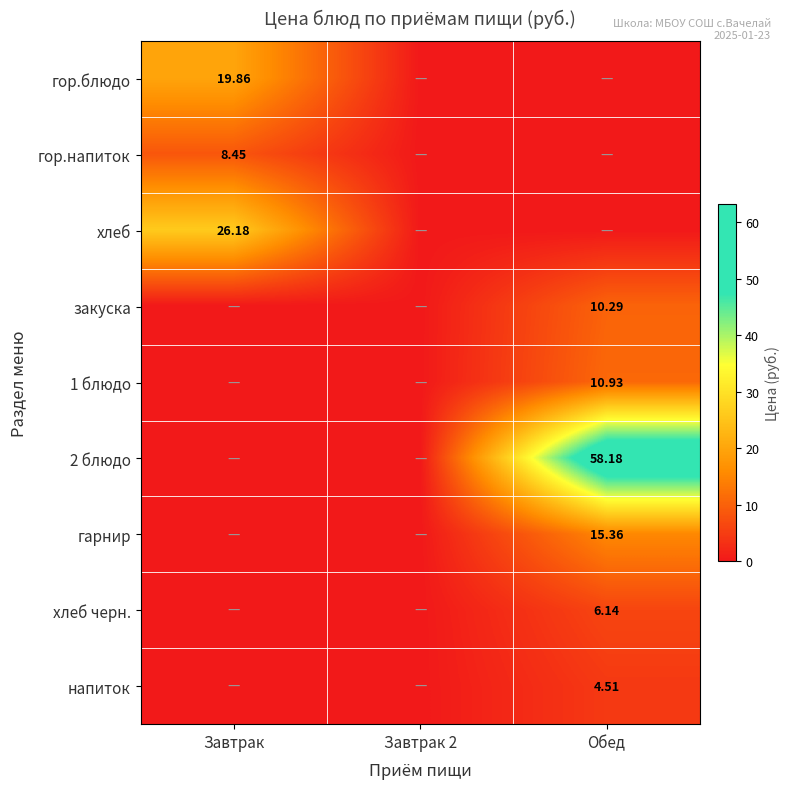

Is the value of гор.напиток at Завтрак greater than the value of хлеб at Завтрак?

No